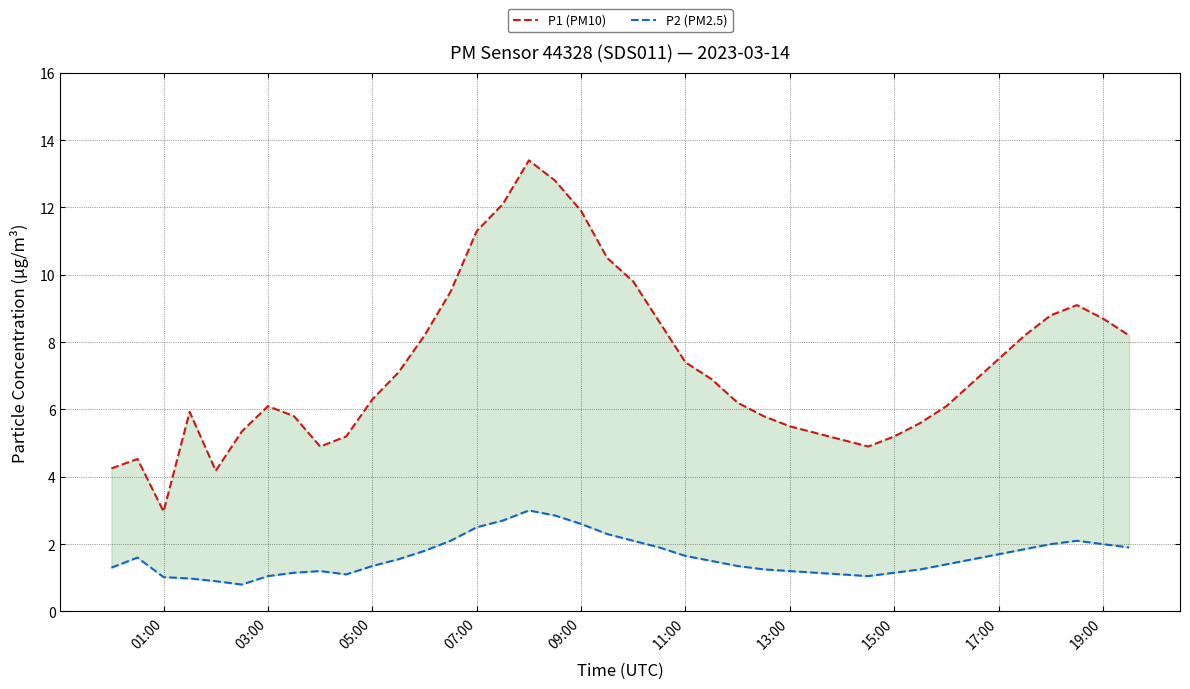

Reading left to right, list all the values displayed in this chart.

P1 (PM10): 4.2	4.5	3.0	5.9	4.2	5.3	6.1	5.8	4.9	5.2	6.3	7.1	8.2	9.5	11.3	12.1	13.4	12.8	11.9	10.5	9.8	8.6	7.4	6.9	6.2	5.8	5.5	5.3	5.1	4.9	5.2	5.6	6.1	6.8	7.5	8.2	8.8	9.1	8.7	8.2
P2 (PM2.5): 1.3	1.6	1.0	1.0	0.9	0.8	1.1	1.1	1.2	1.1	1.4	1.6	1.8	2.1	2.5	2.7	3.0	2.9	2.6	2.3	2.1	1.9	1.6	1.5	1.4	1.2	1.2	1.1	1.1	1.1	1.1	1.2	1.4	1.6	1.7	1.9	2.0	2.1	2.0	1.9